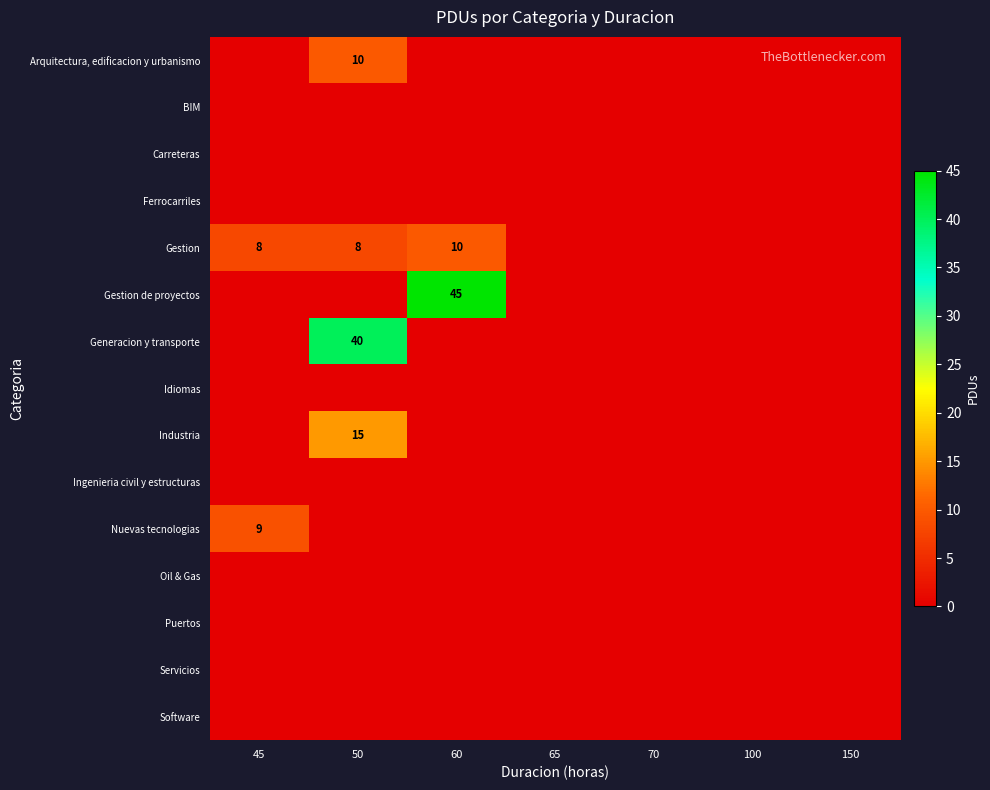

Is the value of Puertos at 70 greater than the value of Gestion de proyectos at 100?

No